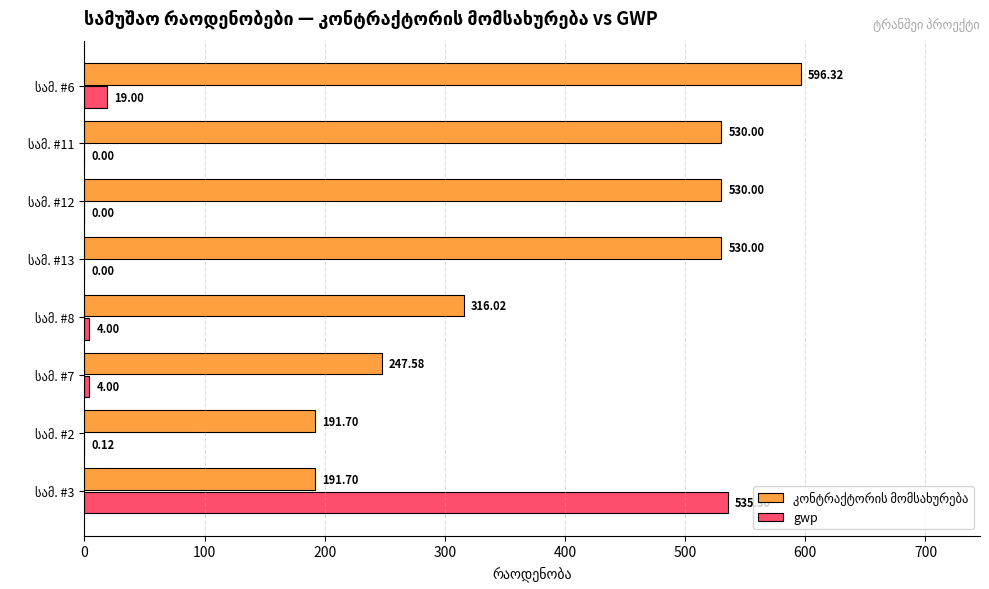

What is the sum of all gwp values?

562.4